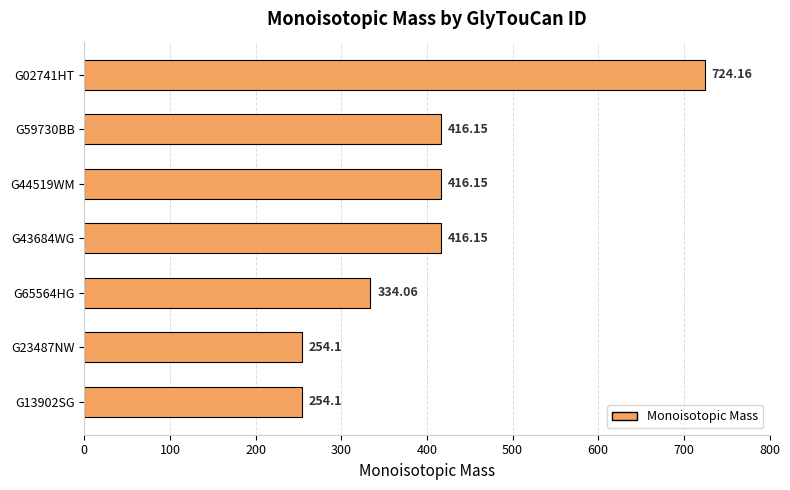

What is the average value?

402.1